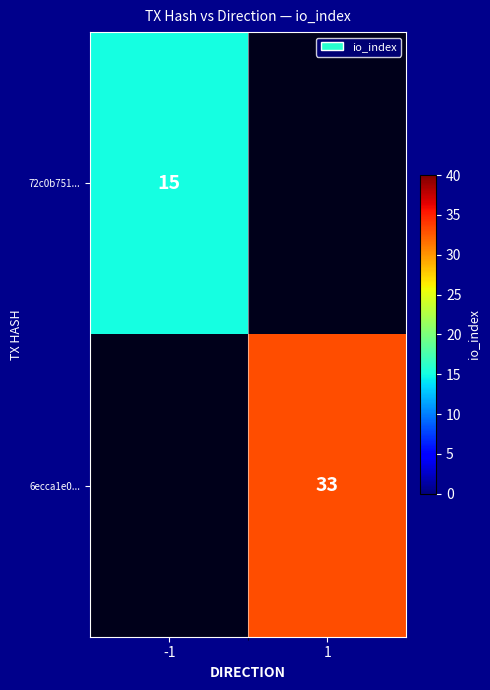

The value of 72c0b751... at -1 is 21. True or false?

False